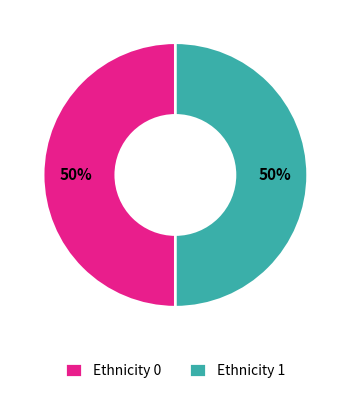

Combined, do Ethnicity 0 and Ethnicity 1 account for over 50%?

Yes